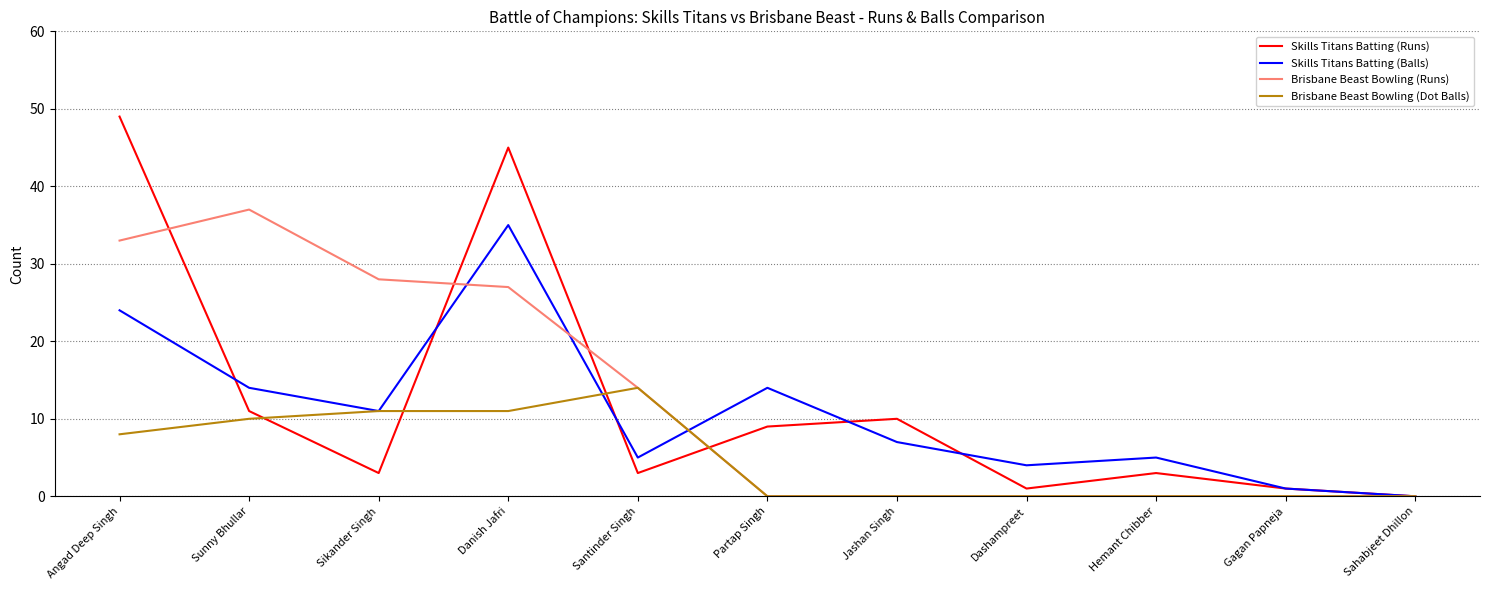

Which series changed the most between Dashampreet and Gagan Papneja?

Skills Titans Batting (Balls)